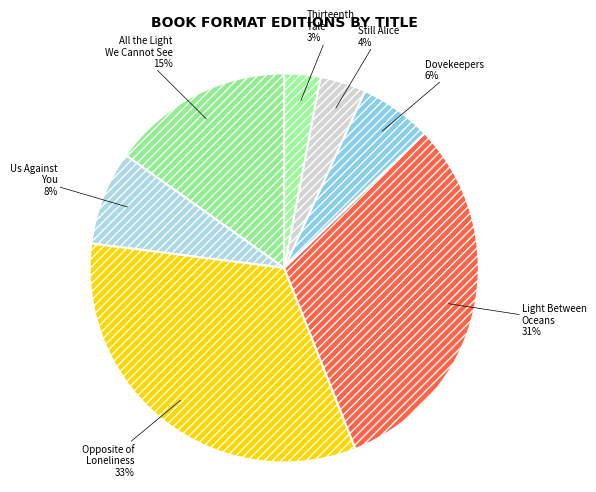

Which slice is the smallest?

Thirteenth Tale